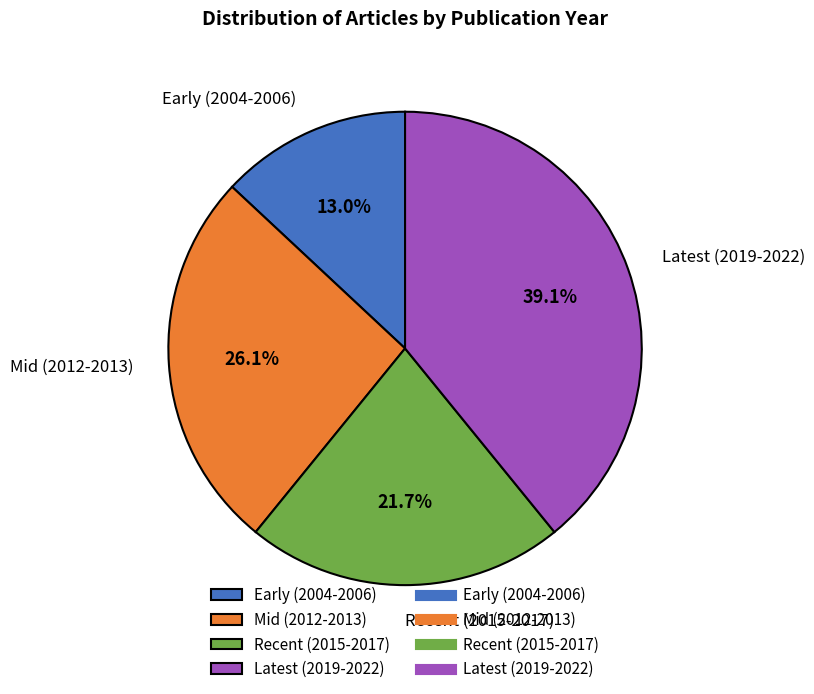

Combined, what portion of the pie is Latest (2019-2022) and Recent (2015-2017)?

60.9%